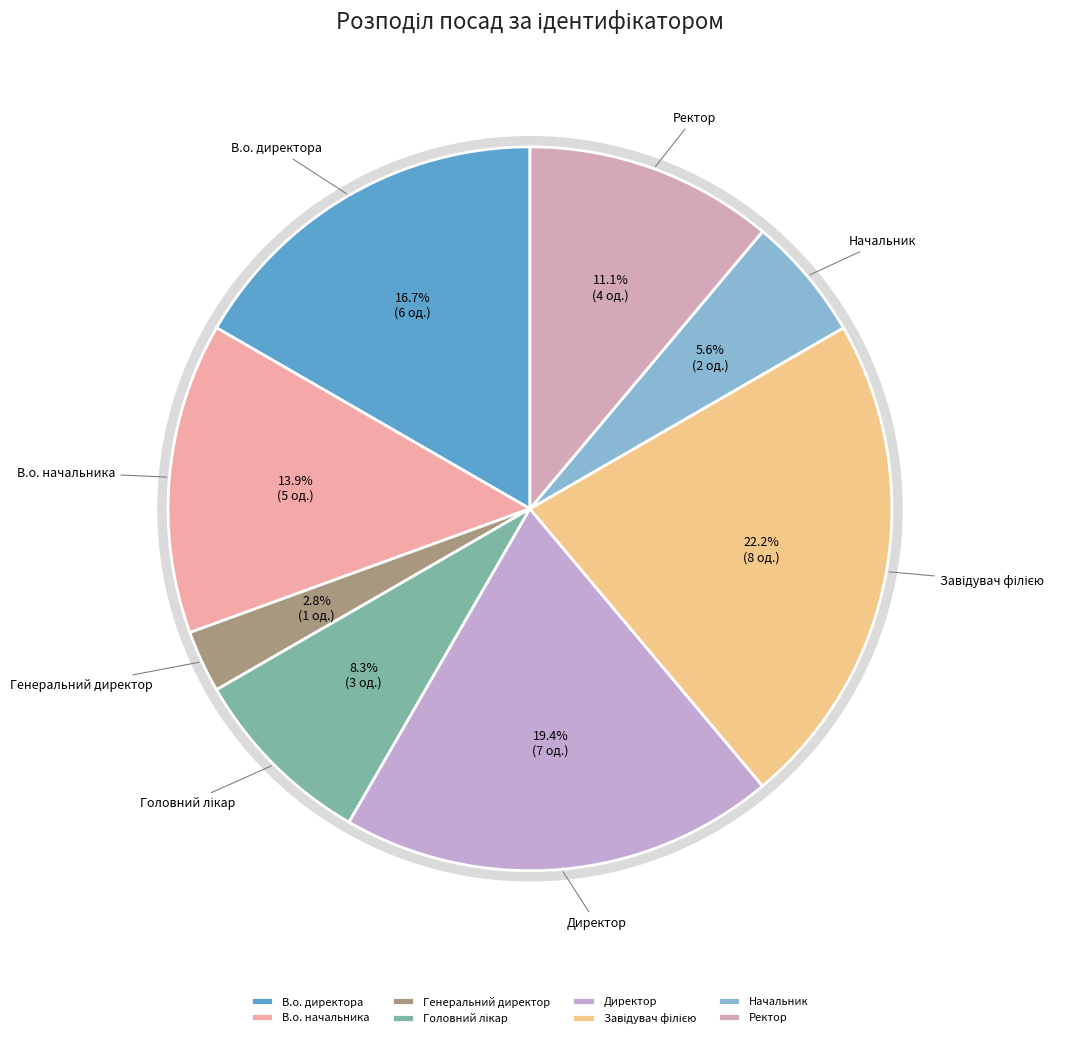

Does В.о. директора represent more than half of the total?

No